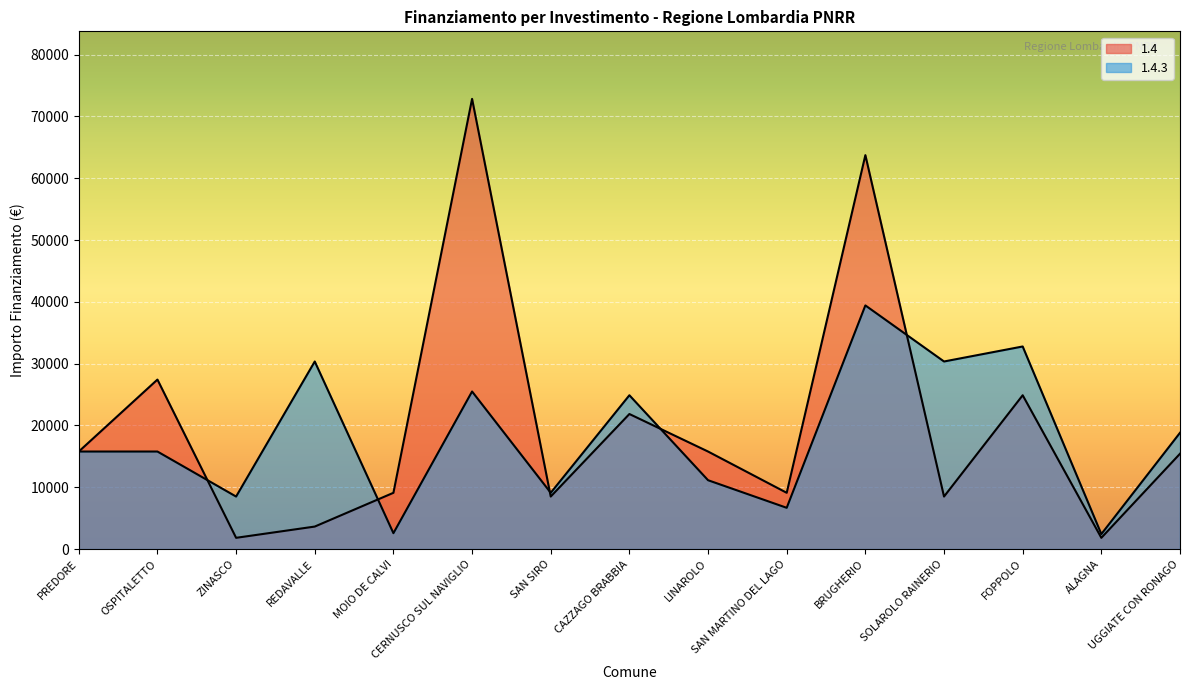

Reading right to left, list all the values displayed in this chart.

1.4: 15426	1821	24887	8498	63735	9105	15782	21852	8498	72840	9105	3642	1821	27424	15782
1.4.3: 18817	2428	32778	30350	39422	6677	11141	24887	9105	25494	2571	30350	8498	15782	15782